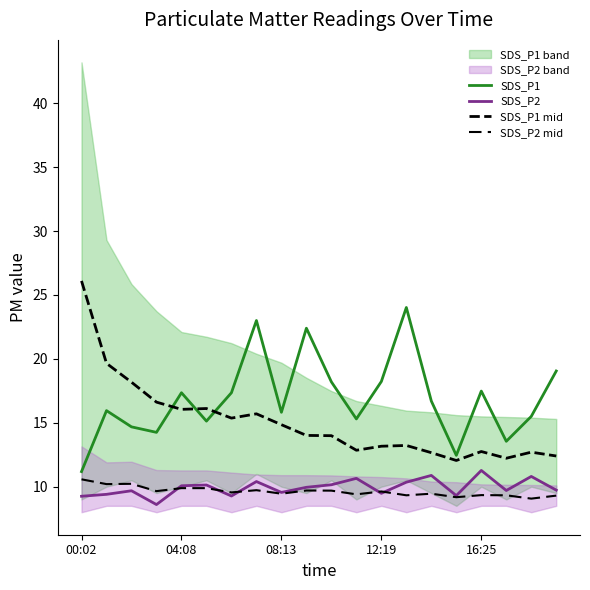

Reading right to left, what are all the values shown in this chart?

SDS_P1: 19.1	15.5	13.6	17.5	12.4	16.7	24.0	18.2	15.3	18.2	22.4	15.8	23.0	17.4	15.1	17.4	14.2	14.7	15.9	11.2
SDS_P2: 9.7	10.8	9.7	11.3	9.3	10.9	10.3	9.5	10.7	10.2	9.9	9.6	10.4	9.3	10.1	10.1	8.6	9.7	9.4	9.2
SDS_P1 mid: 12.4	12.7	12.2	12.8	12.1	12.7	13.2	13.2	12.8	14.0	14.0	14.8	15.7	15.4	16.1	16.1	16.6	18.2	19.6	26.1
SDS_P2 mid: 9.3	9.1	9.3	9.3	9.2	9.4	9.3	9.6	9.4	9.7	9.7	9.4	9.7	9.6	9.9	9.9	9.7	10.2	10.2	10.6